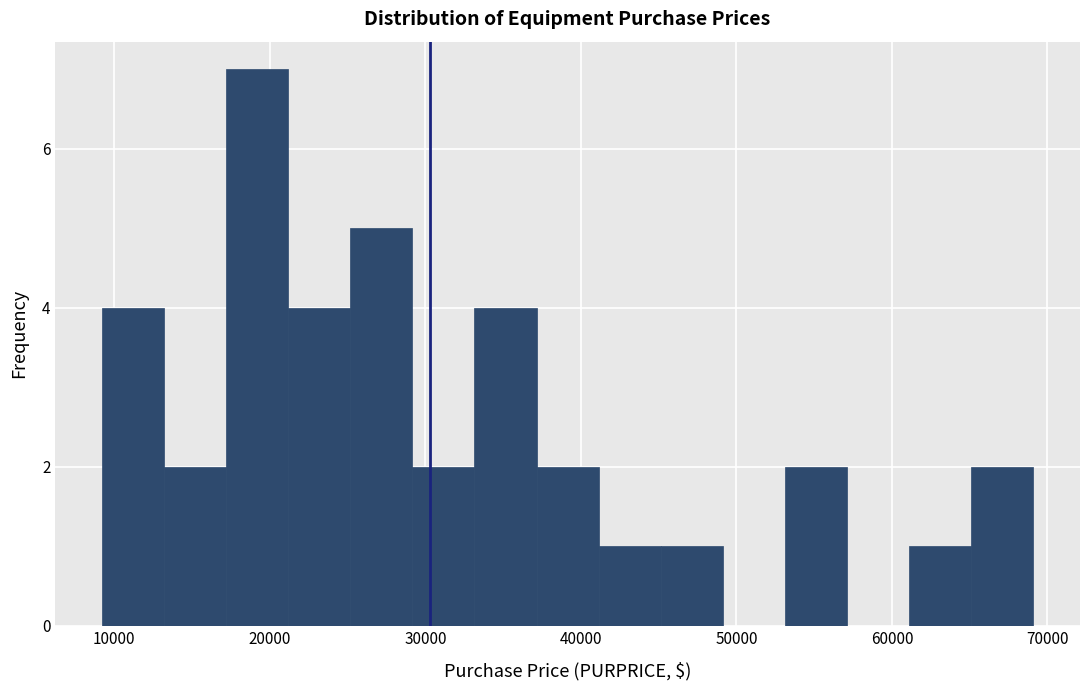

Read against the x-axis, roughly where is the centre of the tallest bar?

19000